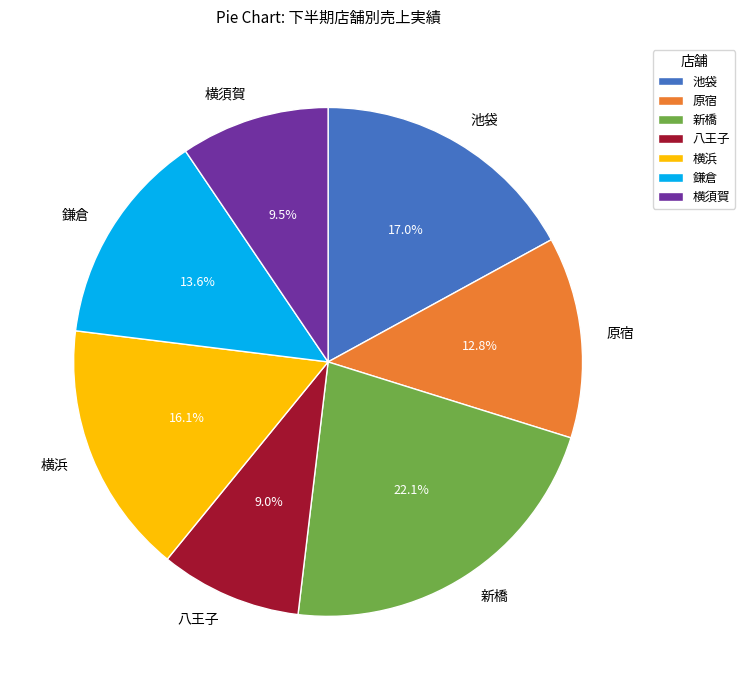

Combined, what portion of the pie is 八王子 and 池袋?

26.0%